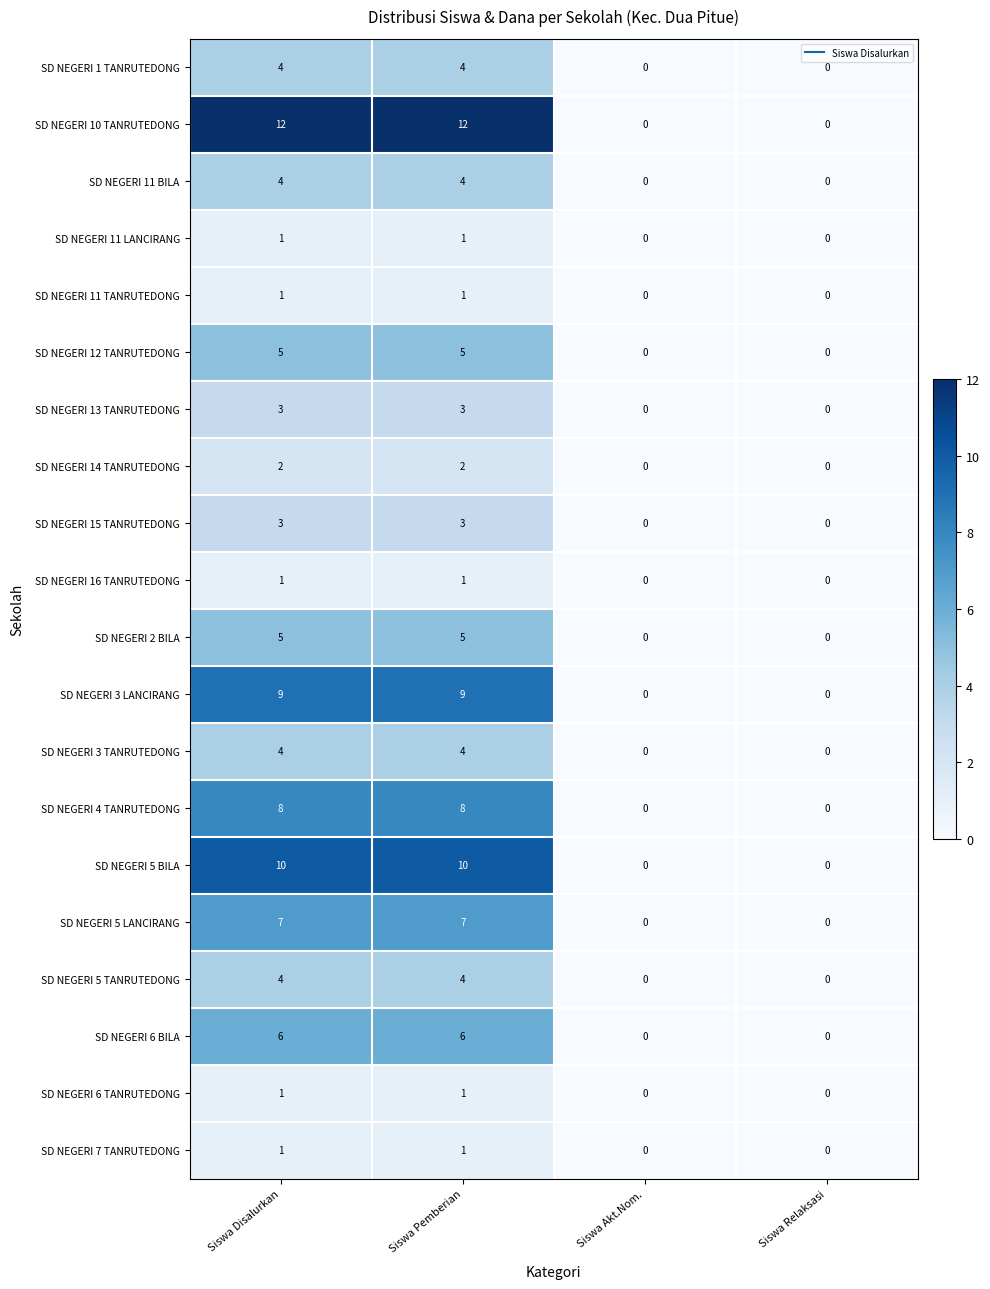

What is the sum of all SD NEGERI 3 TANRUTEDONG values?

8